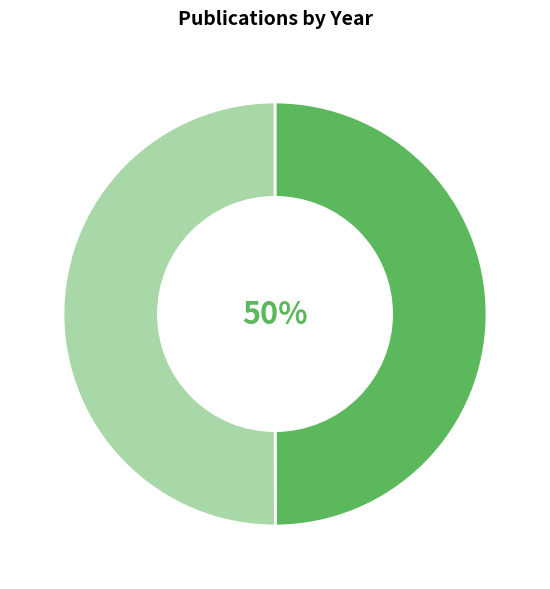

To the nearest percent, what is the average slice percentage?

50%